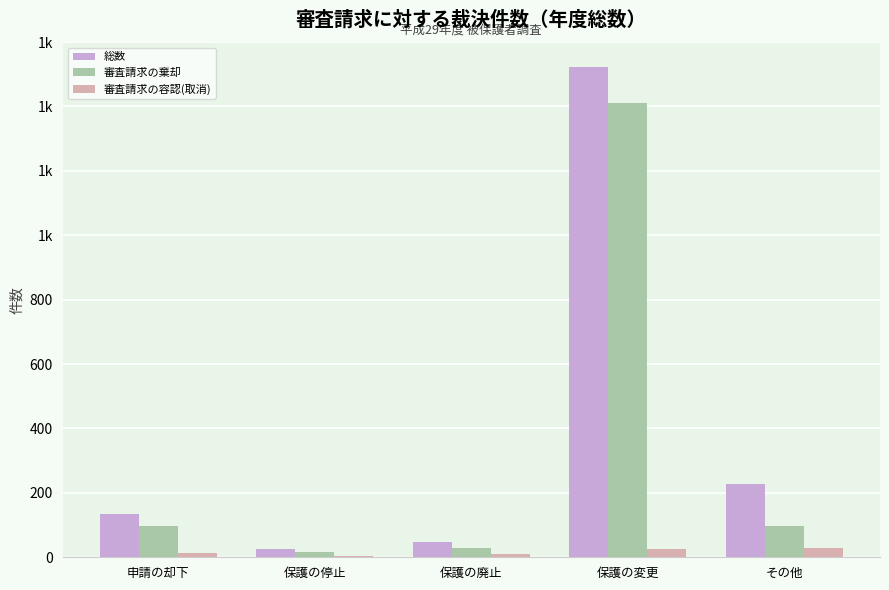

Reading right to left, list all the values displayed in this chart.

総数: その他=229	保護の変更=1522	保護の廃止=48	保護の停止=25	申請の却下=134
審査請求の棄却: その他=97	保護の変更=1411	保護の廃止=29	保護の停止=16	申請の却下=96
審査請求の容認(取消): その他=28	保護の変更=25	保護の廃止=11	保護の停止=3	申請の却下=14